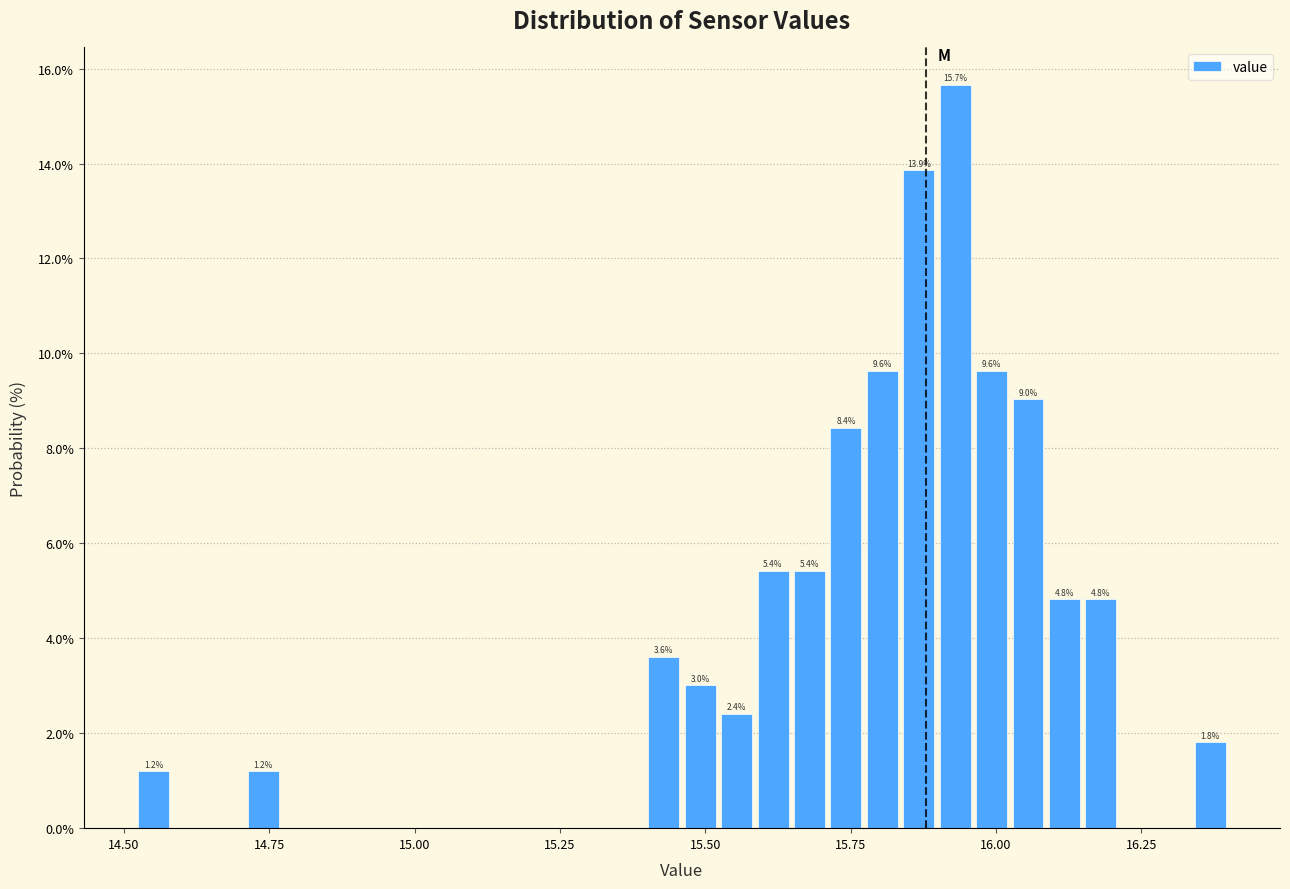

Read against the x-axis, roughly where is the centre of the tallest bar?

15.95